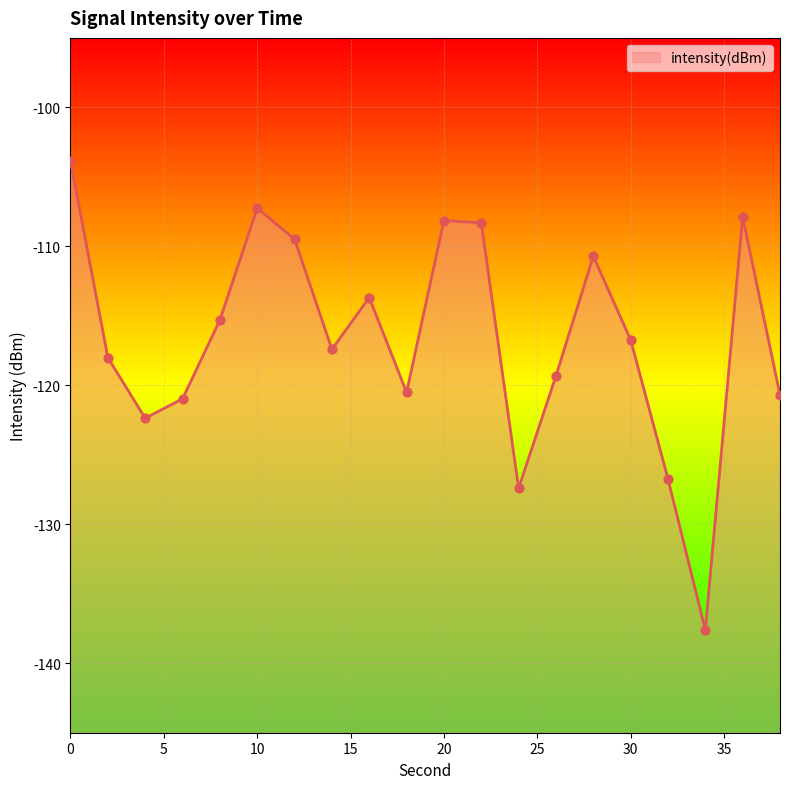

What is the change in value from 6 to 30?

+4.2